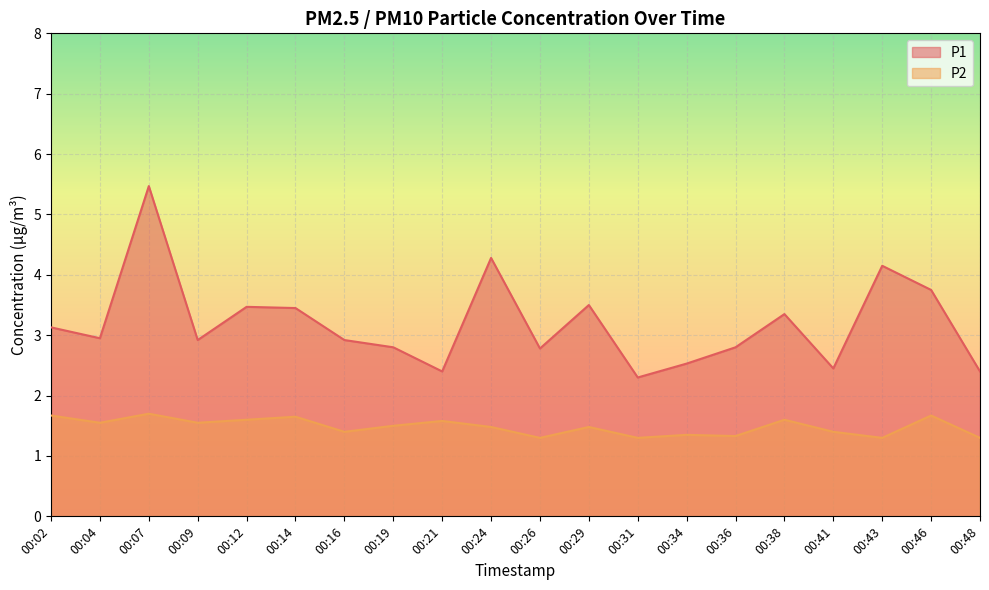

In P1, how many points are lower than both neighbors (excluding endpoints)?

6